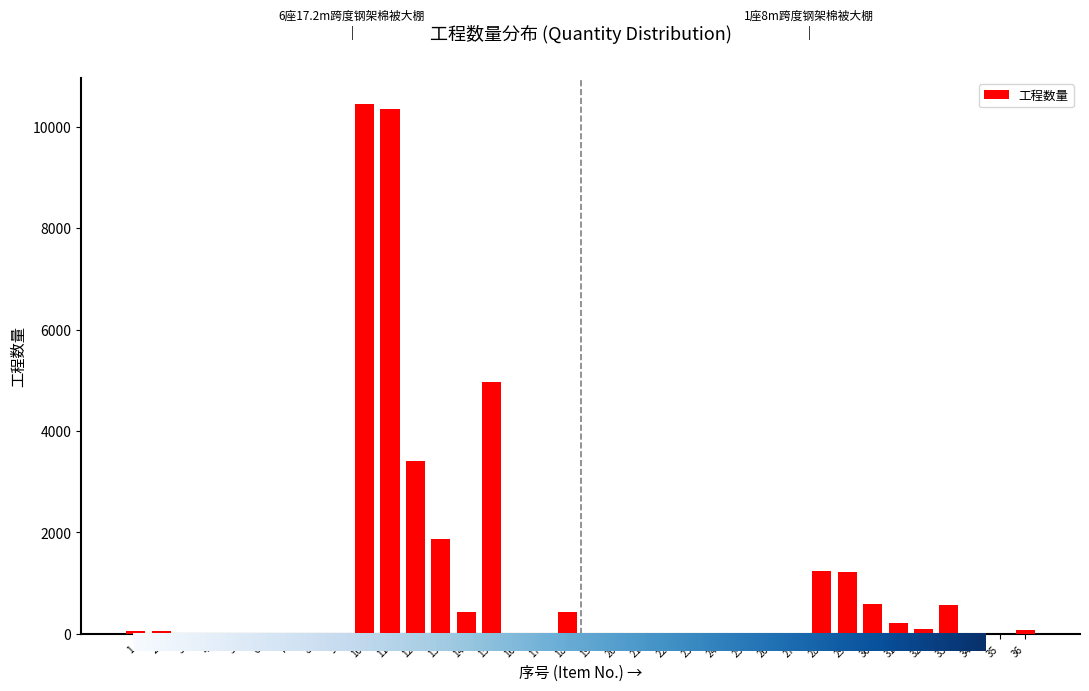

What is the sum of all values?

36150.8